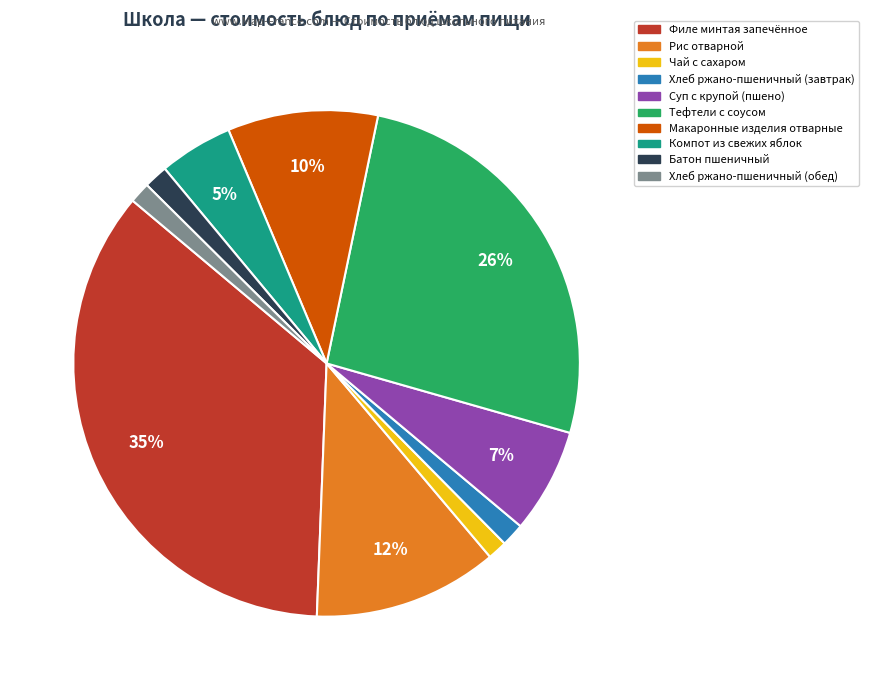

How many slices are in this pie chart?

10